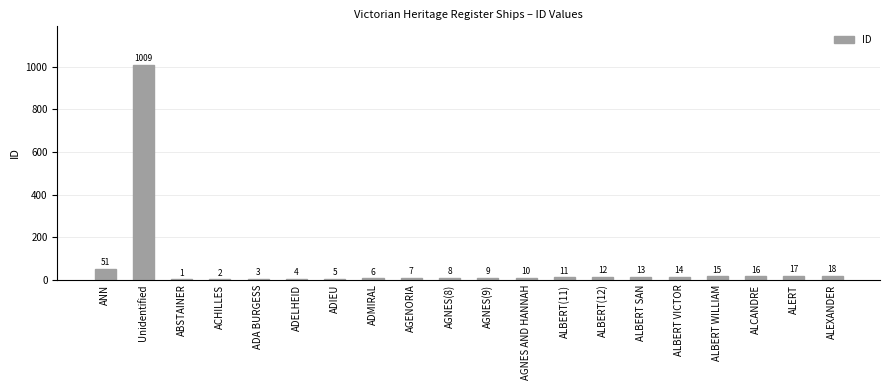

At which category does the chart reach its peak across all series?

Unidentified